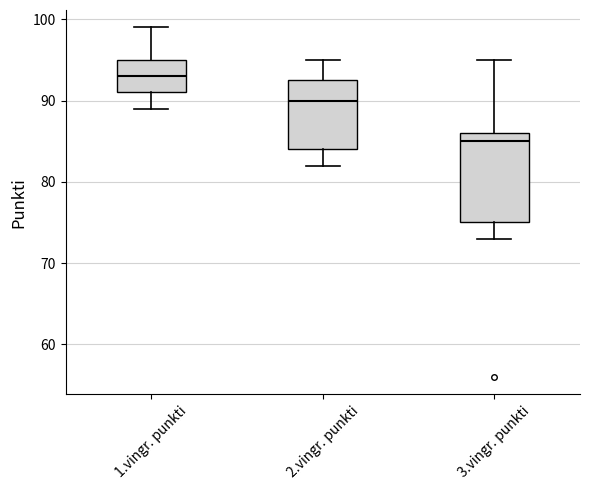

Which box has the lowest median line?

3.vingr. punkti